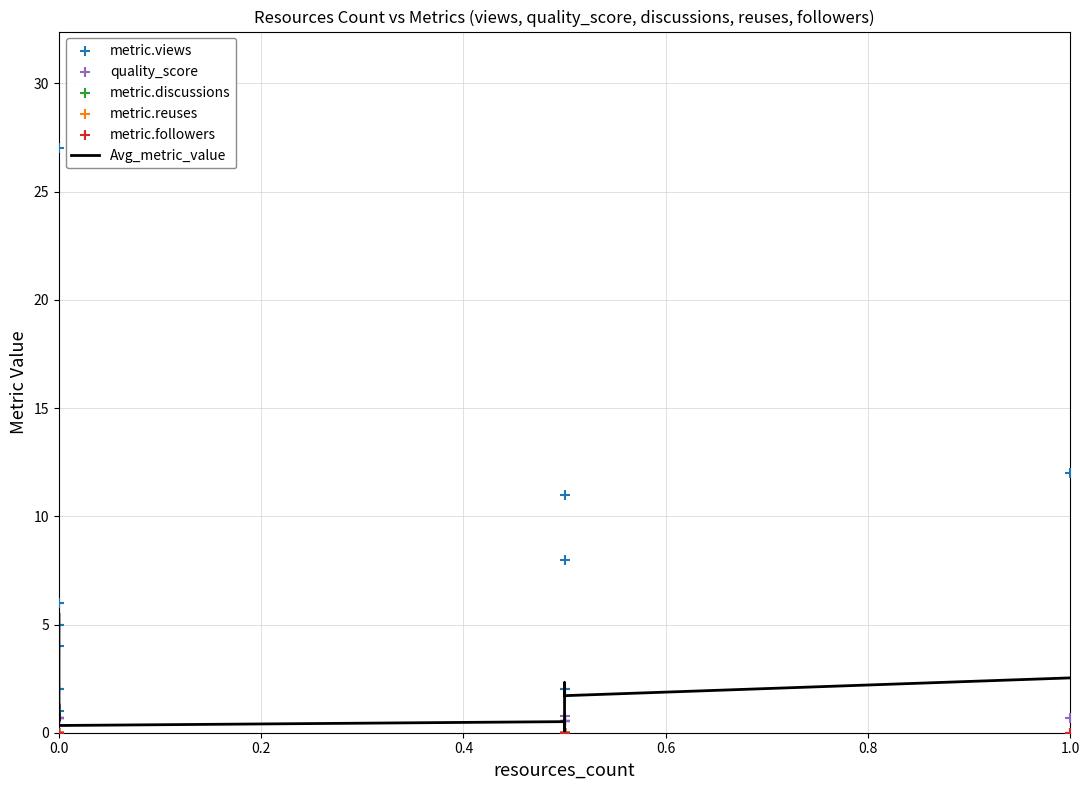

Which series has the widest spread of Y values?

metric.views